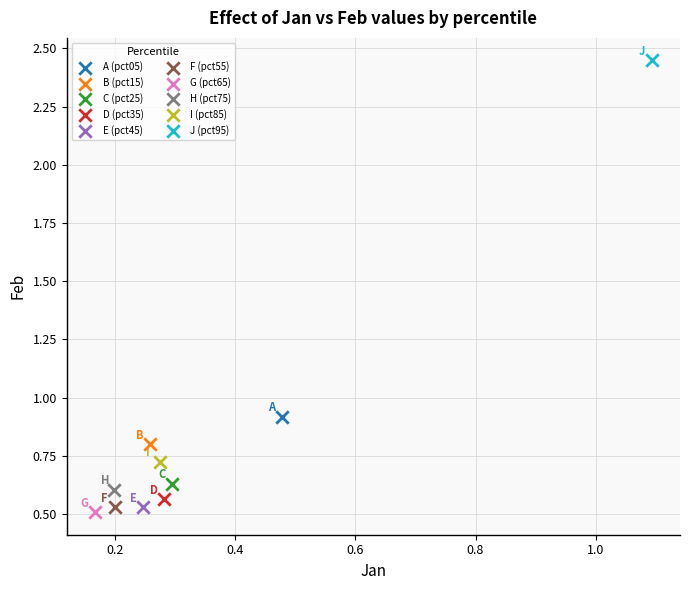

What are all the series names shown in the legend?

A (pct05), B (pct15), C (pct25), D (pct35), E (pct45), F (pct55), G (pct65), H (pct75), I (pct85), J (pct95)